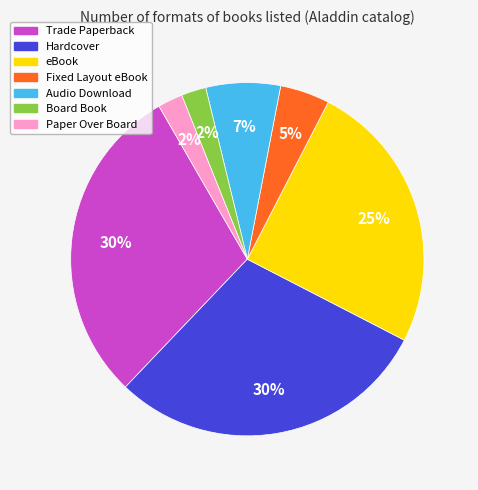

To the nearest percent, what is the combined percentage of Paper Over Board and Fixed Layout eBook?

7%